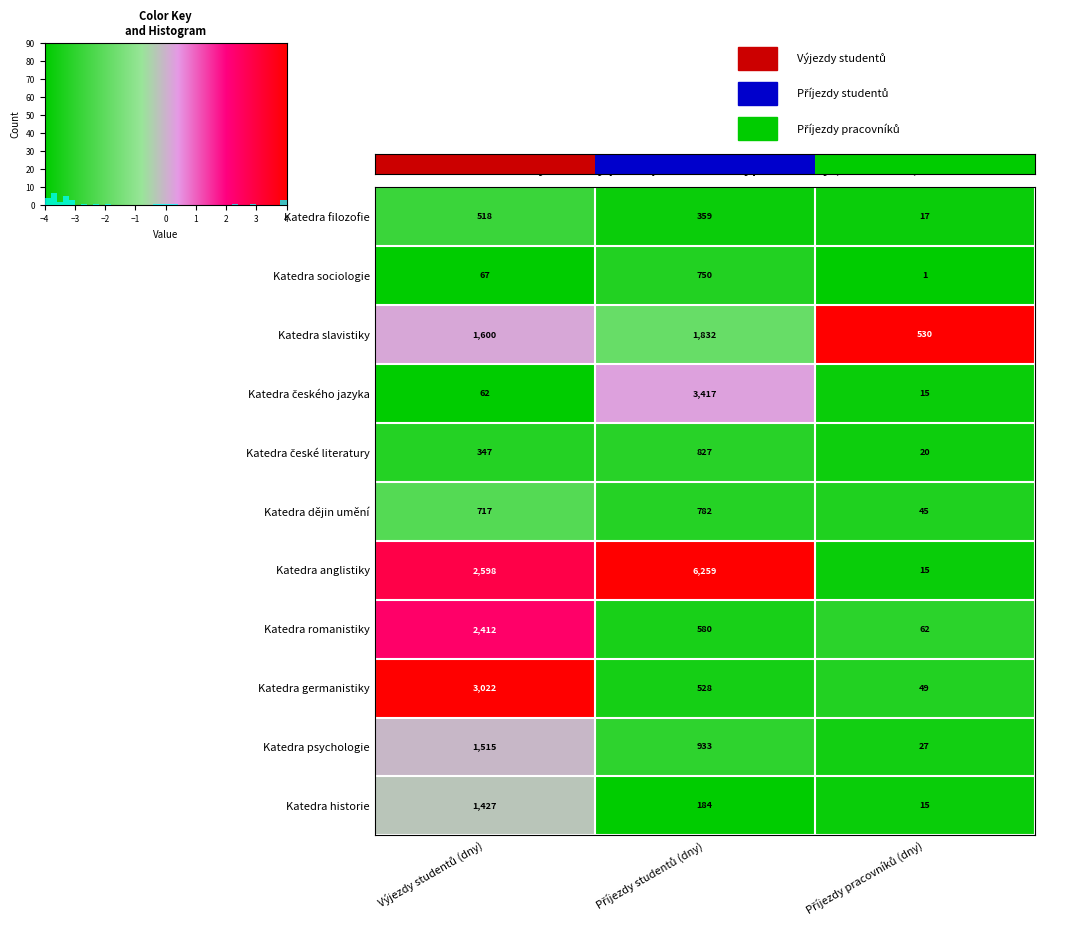

What is the difference between the maximum and minimum values in the Katedra germanistiky series?

2973